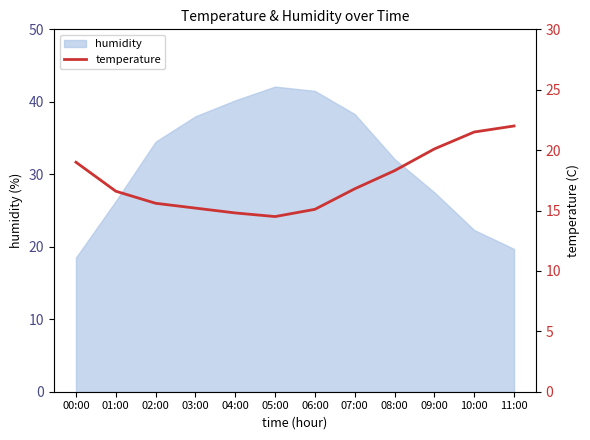

True or false: the data has more than 1 interior local peaks.

False